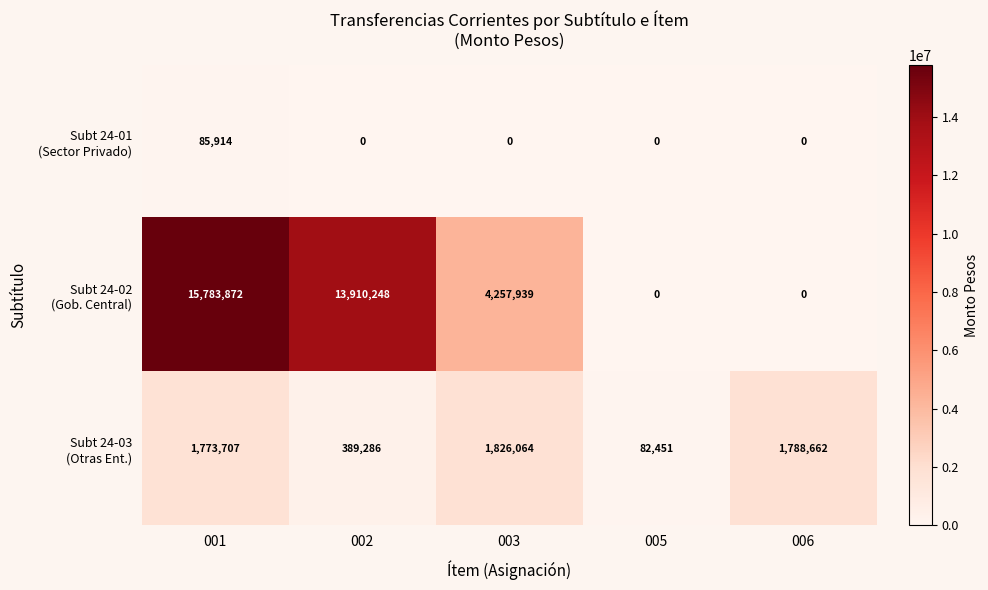

What is the greatest value displayed?

15783872